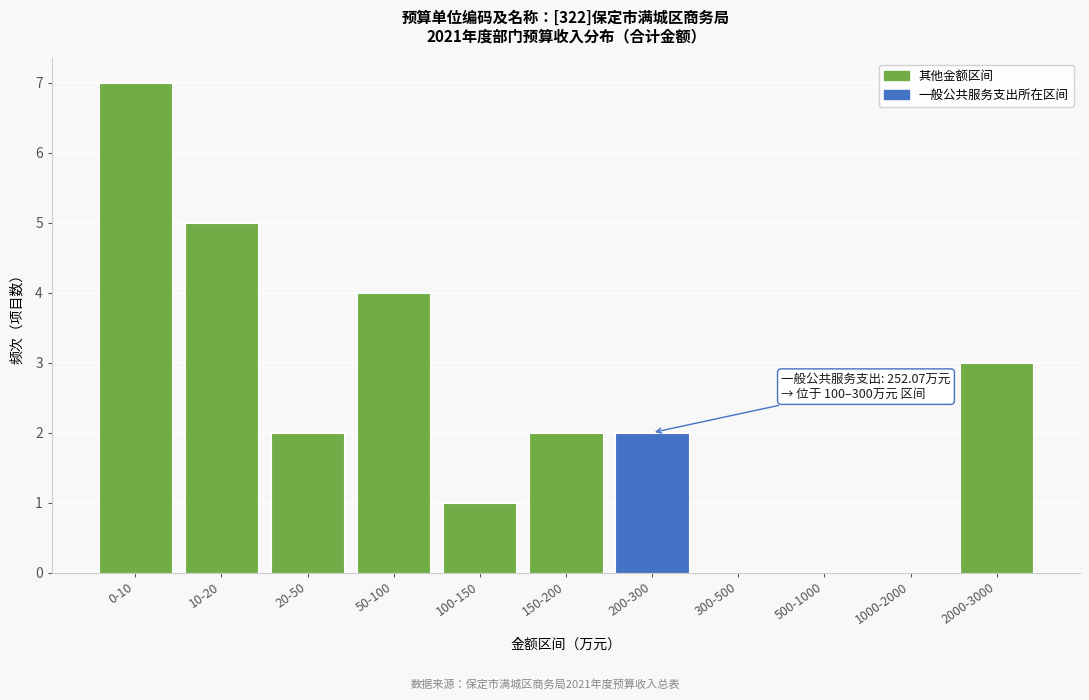

Reading left to right, list all the values displayed in this chart.

0-10=7	10-20=5	20-50=2	50-100=4	100-150=1	150-200=2	200-300=2	300-500=0	500-1000=0	1000-2000=0	2000-3000=3